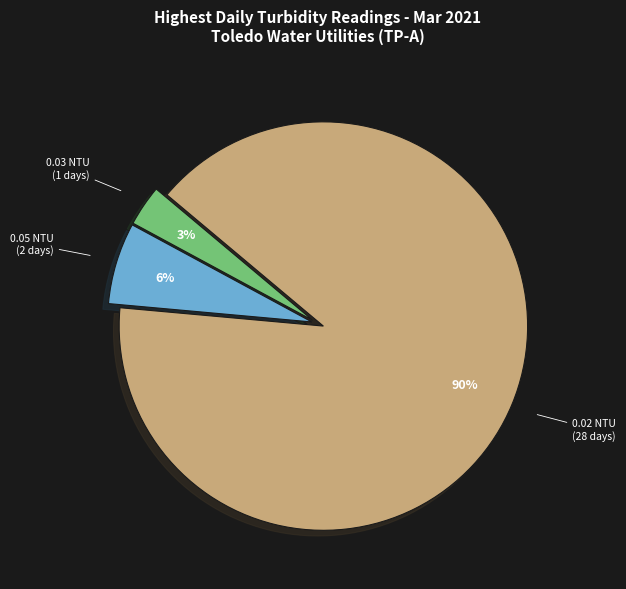

To the nearest percent, what is the average slice percentage?

33%